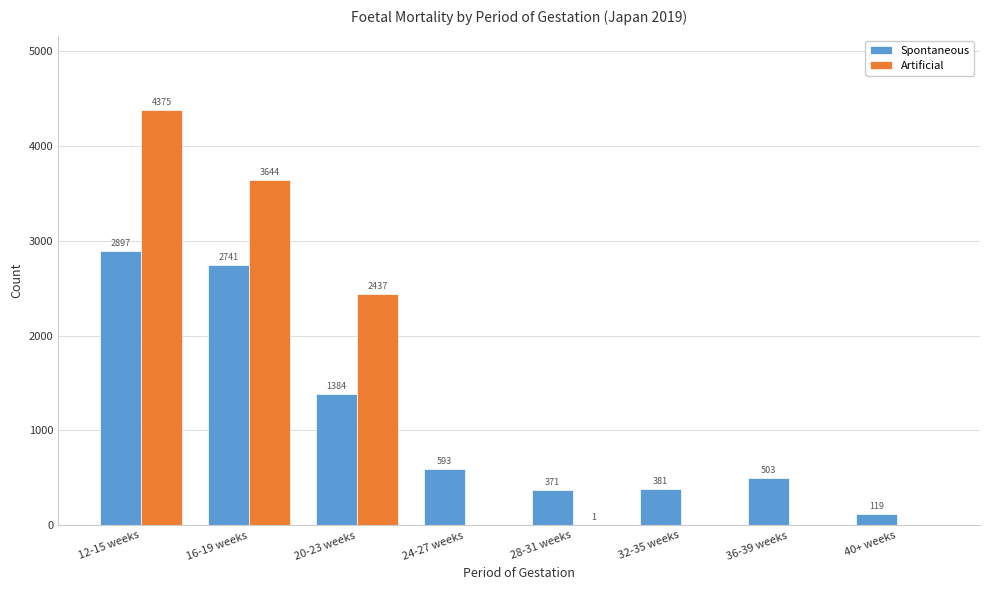

What is the sum of all Artificial values?

10457